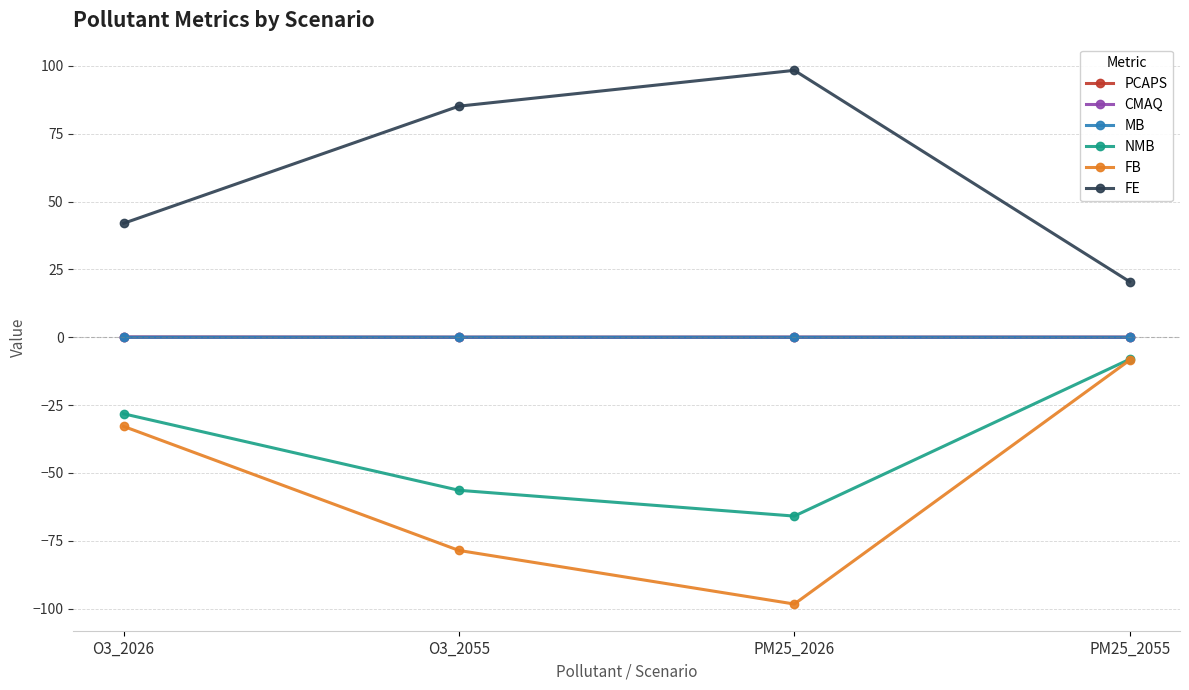

The value of CMAQ at PM25_2026 is 0.0. True or false?

True